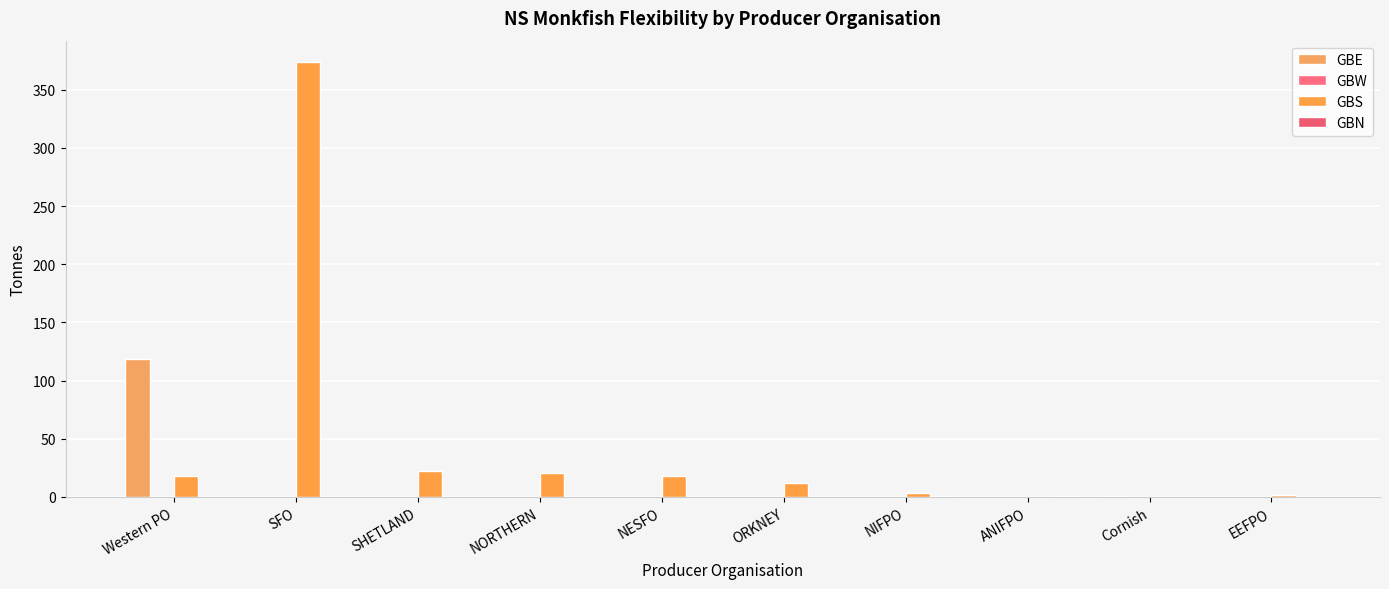

How many data points in GBE are above 0?

5